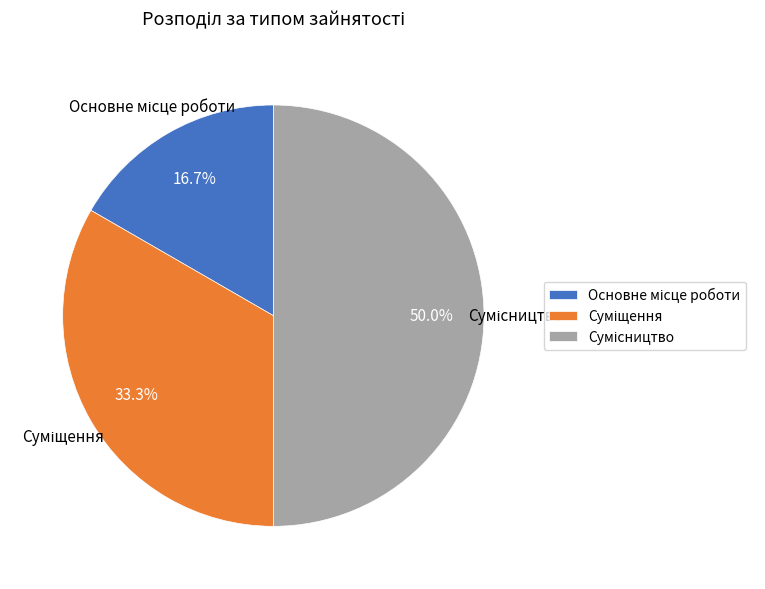

Which slice is the smallest?

Основне місце роботи